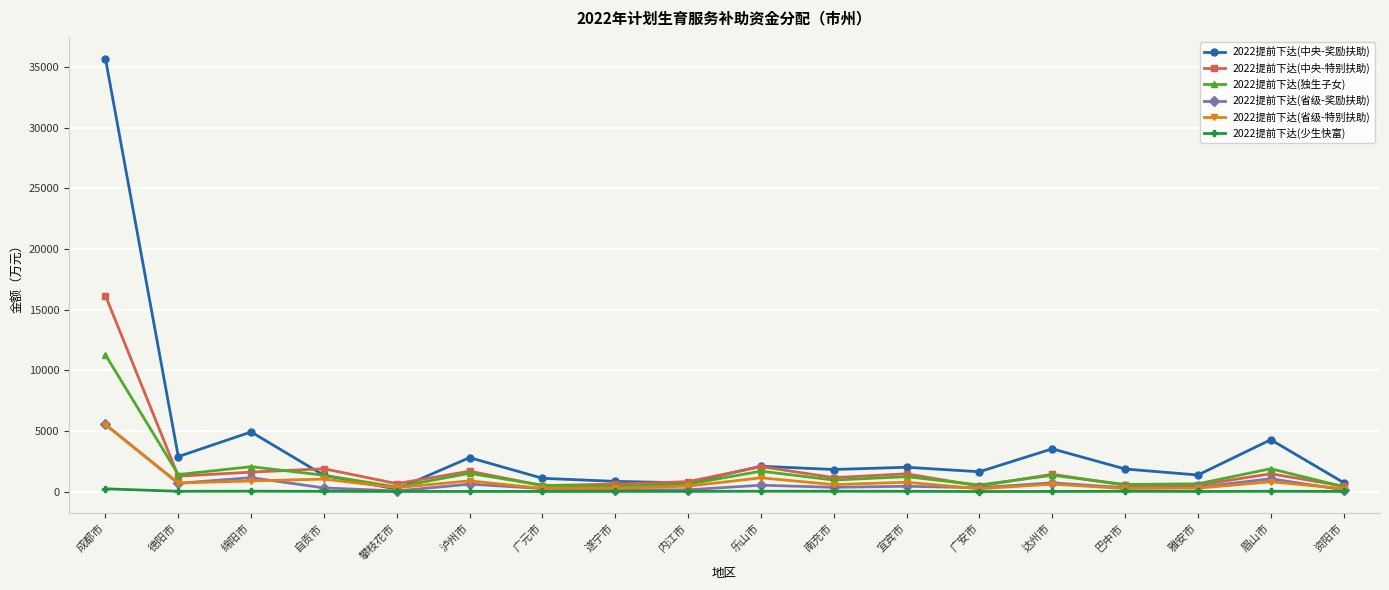

True or false: 2022提前下达(省级-奖励扶助) has a value of 349 at 雅安市.

True